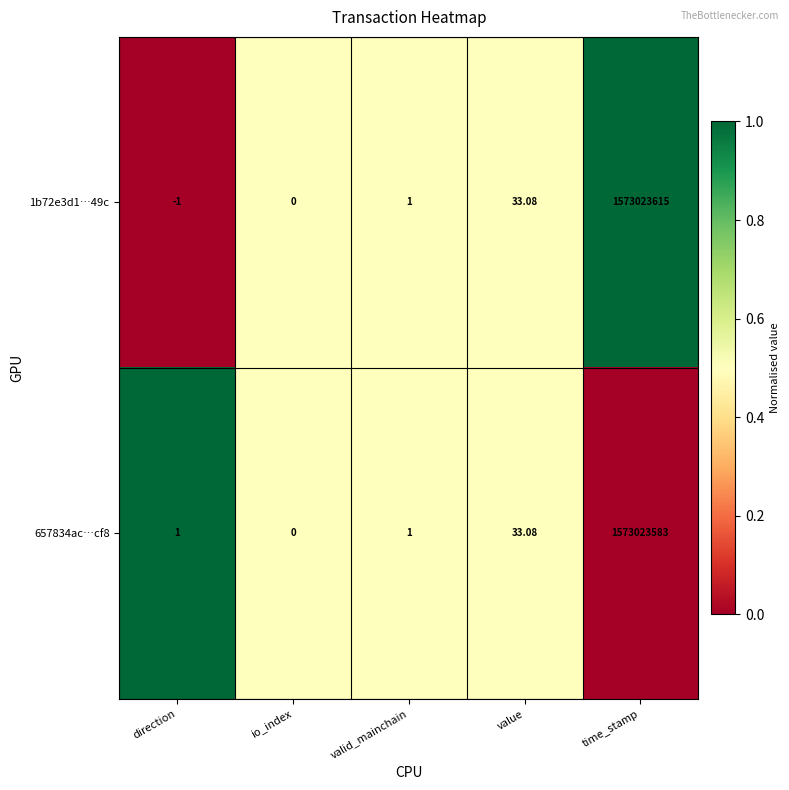

At which category does the chart reach its minimum across all series?

direction